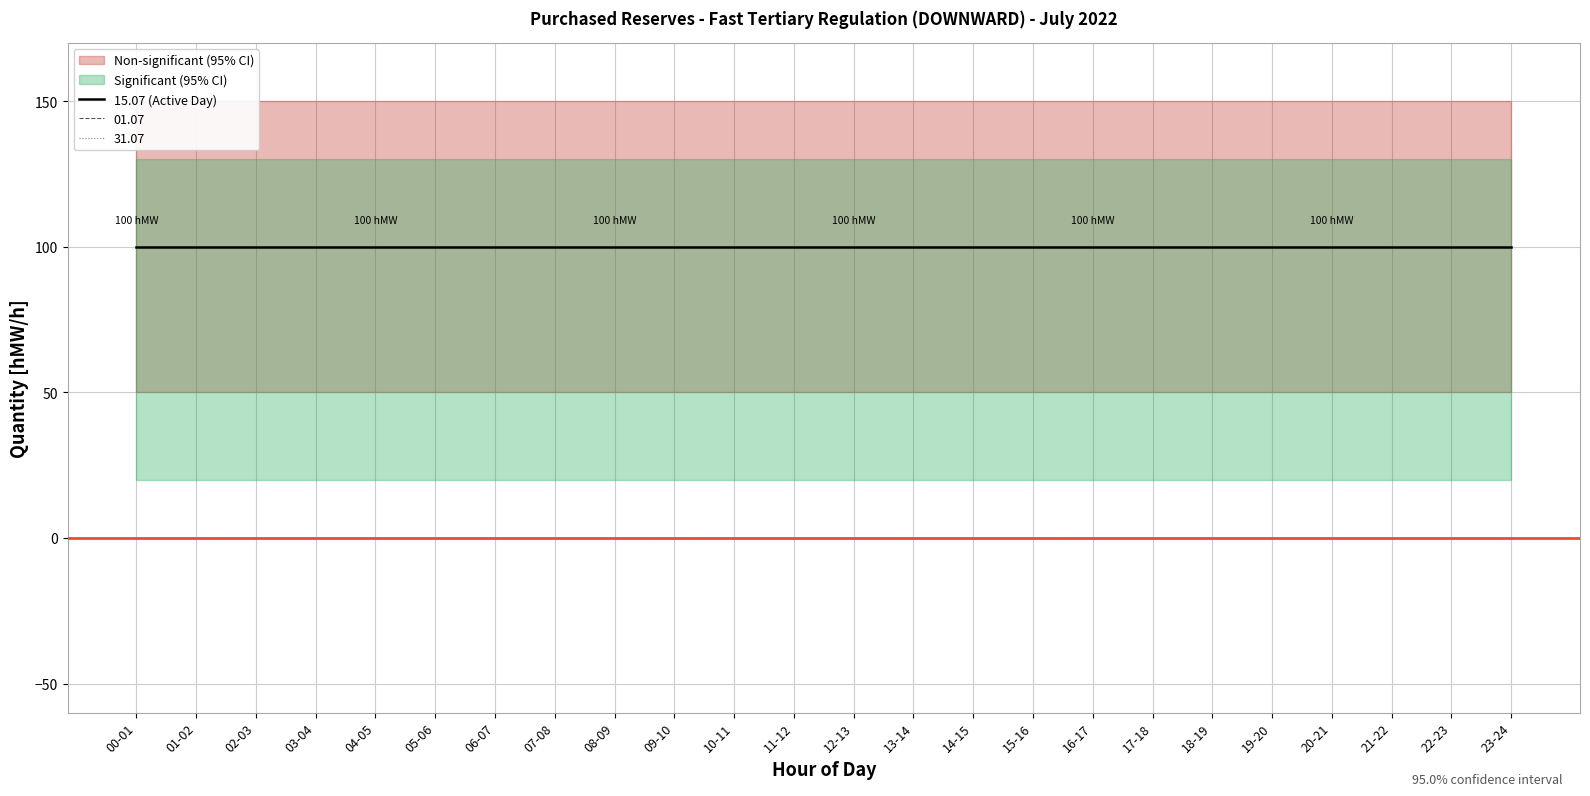

True or false: 31.07 and 01.07 intersect in this chart.

False